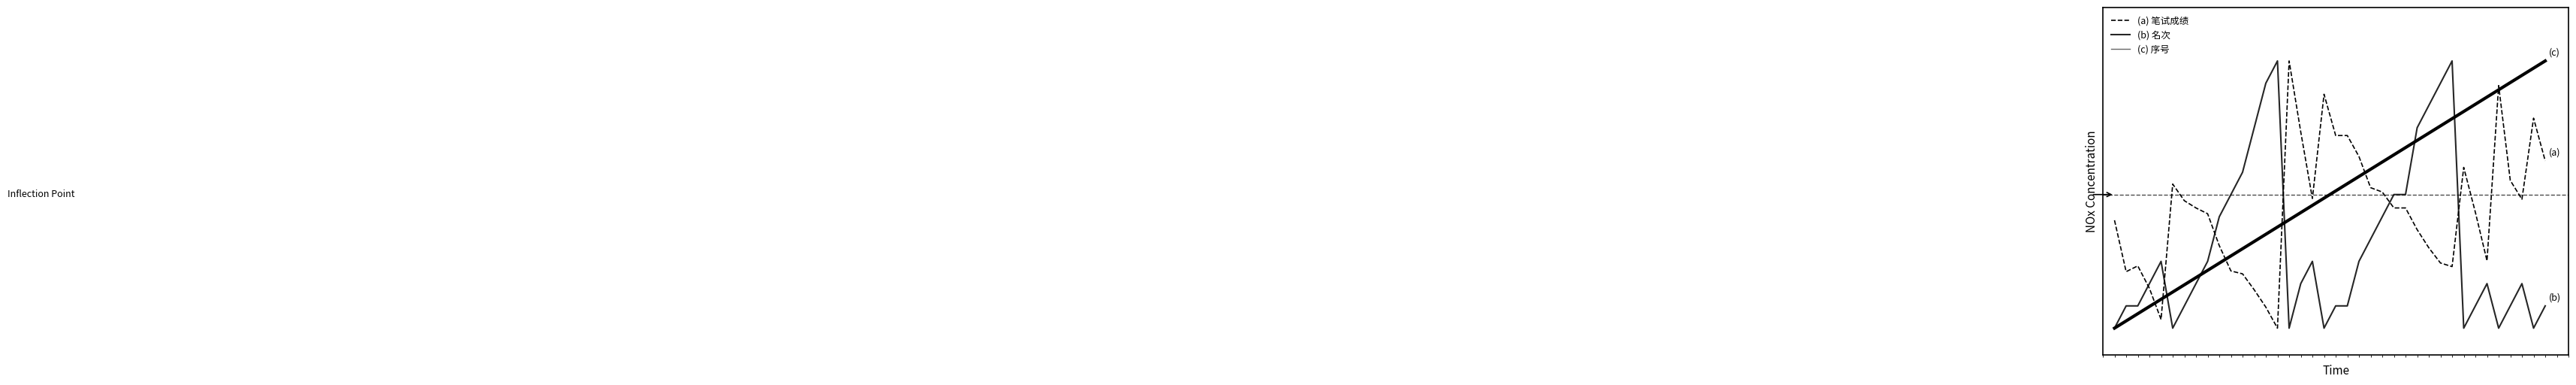

Does the chart have visible grid lines?

No